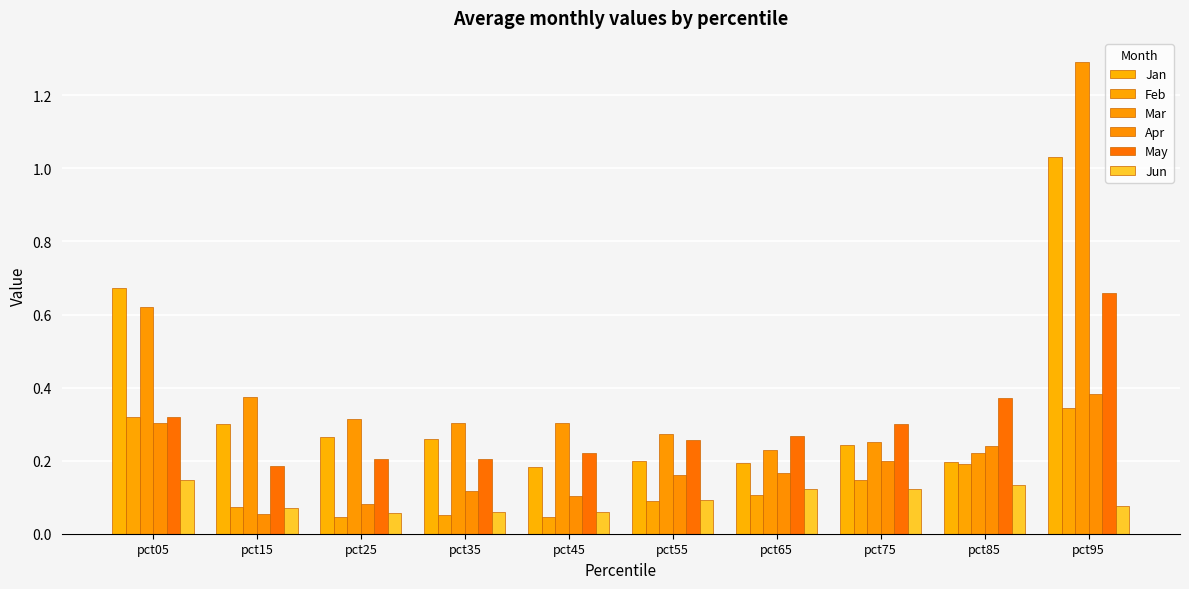

What is the sum of all Feb values?

1.4